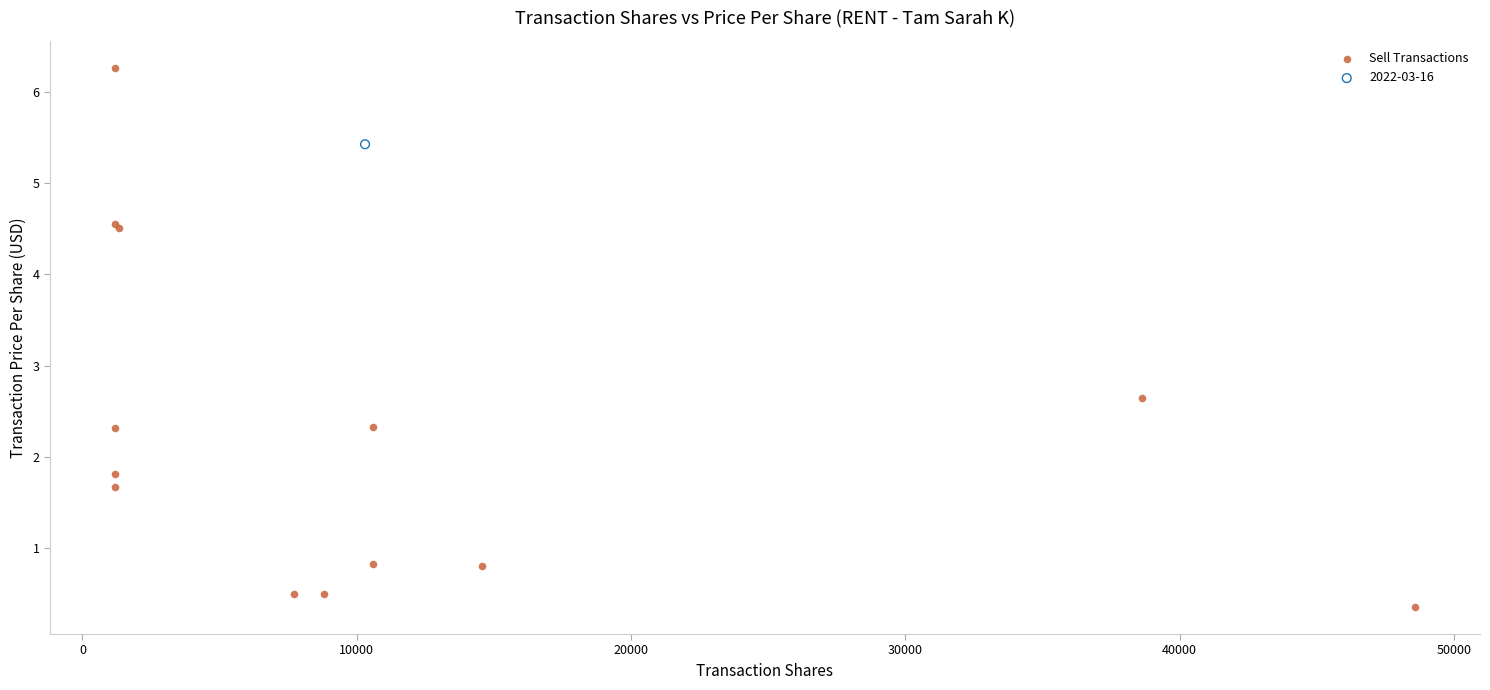

What are all the series names shown in the legend?

Sell Transactions, 2022-03-16